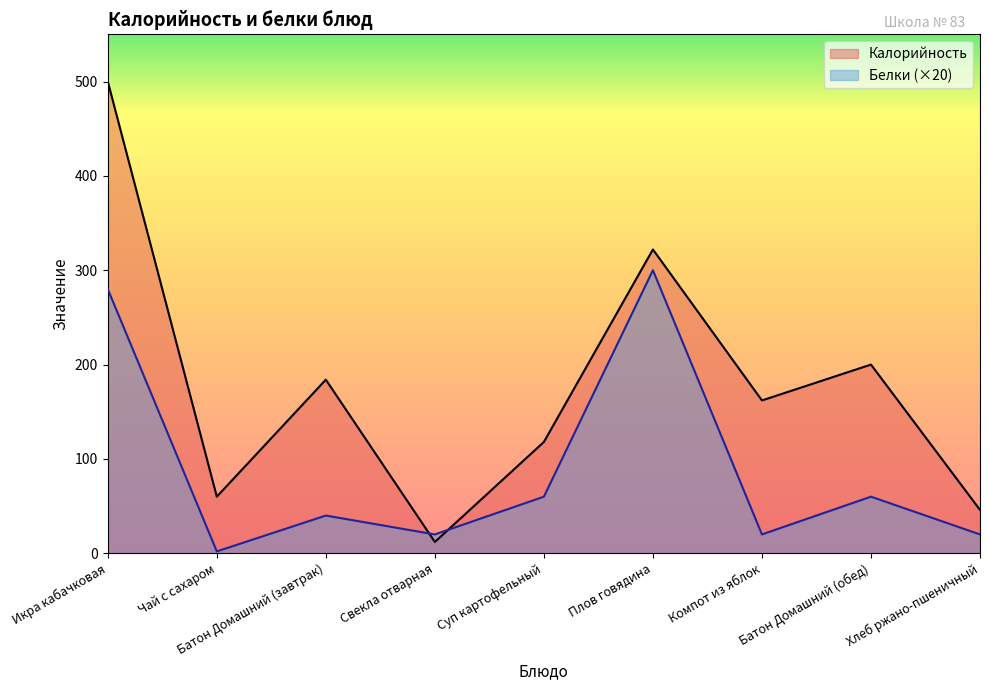

How many values in the Калорийность series are below 162?

4